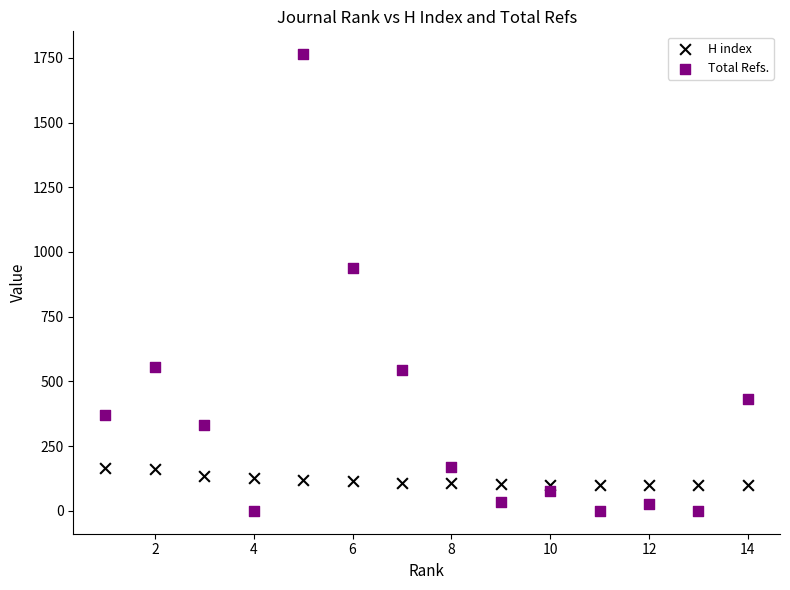

Which series contains the highest Y value?

Total Refs.